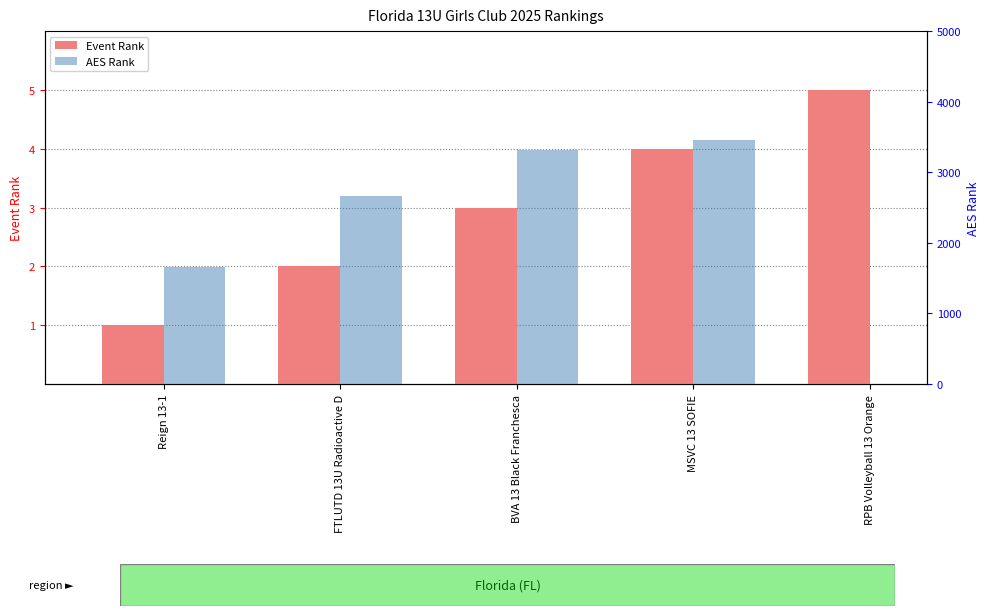

Which series changed the most between Reign 13-1 and FTLUTD 13U Radioactive D?

AES Rank